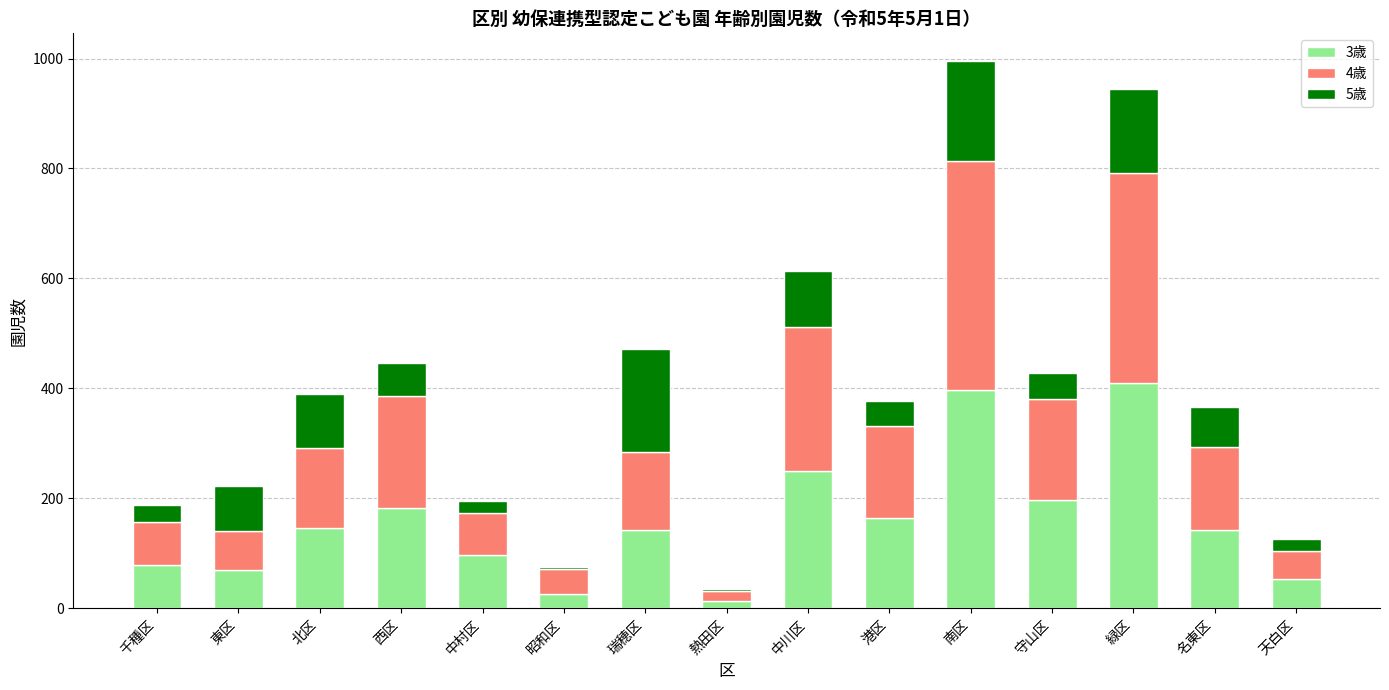

The 3歳 series shows 410 at 緑区. True or false?

True